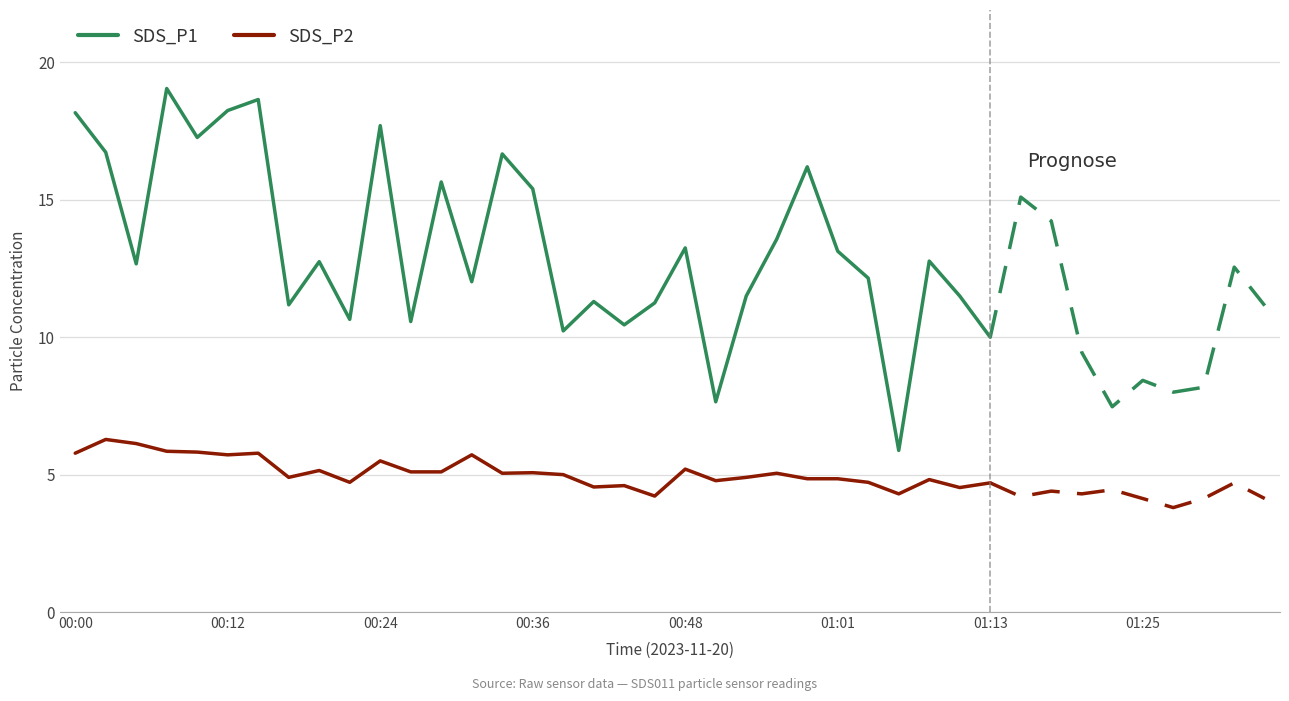

At 27, list the series in order from largest to smallest.

SDS_P1, SDS_P2